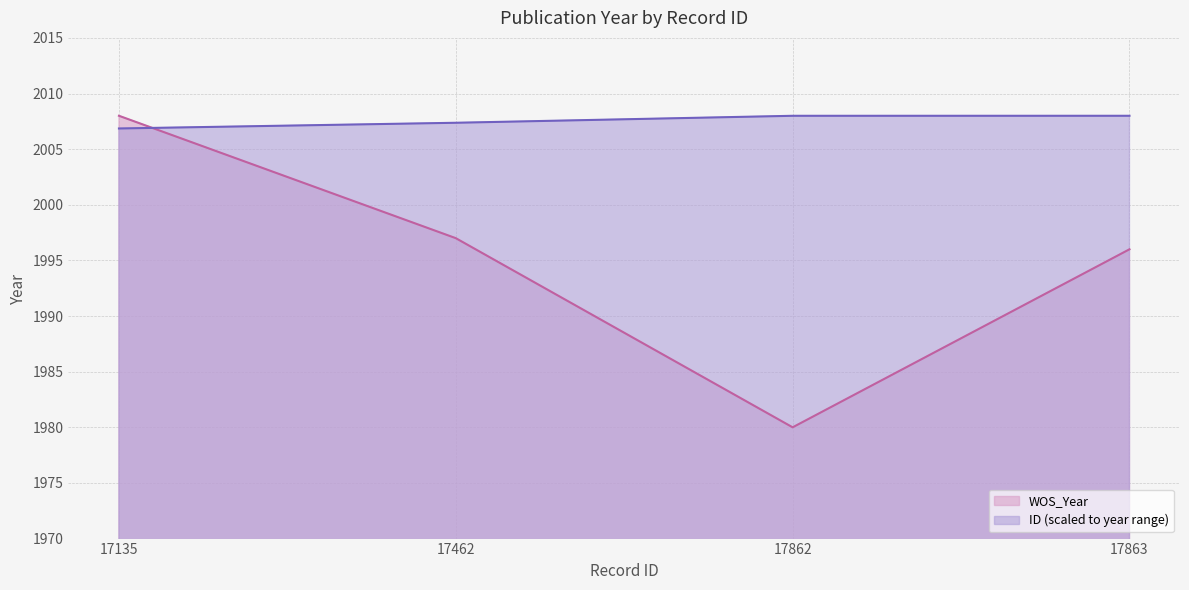

What are all the series names shown in the legend?

WOS_Year, ID (scaled to year range)